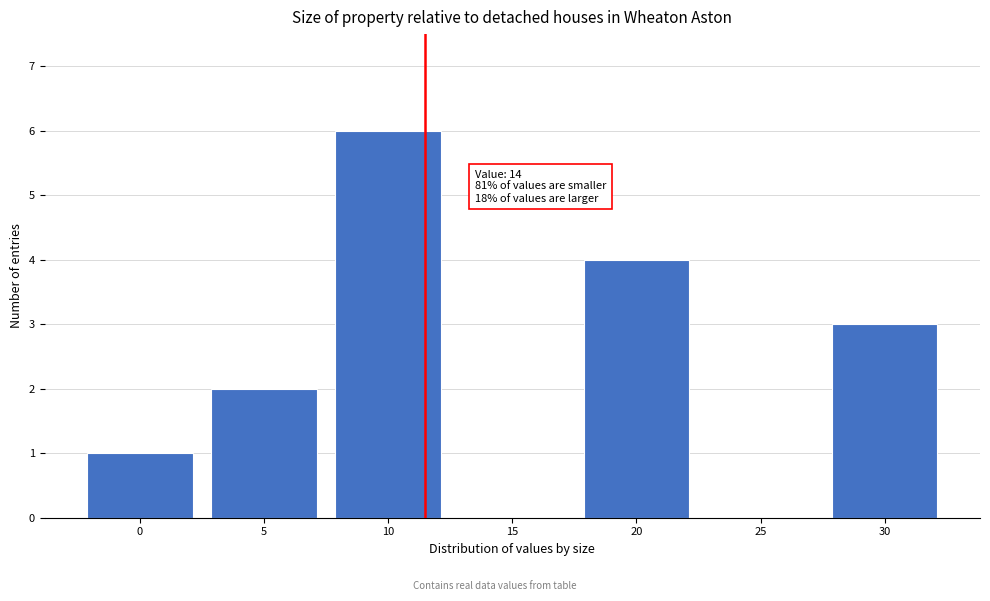

Reading right to left, extract all data points from this chart.

30=3	25=0	20=4	15=0	10=6	5=2	0=1